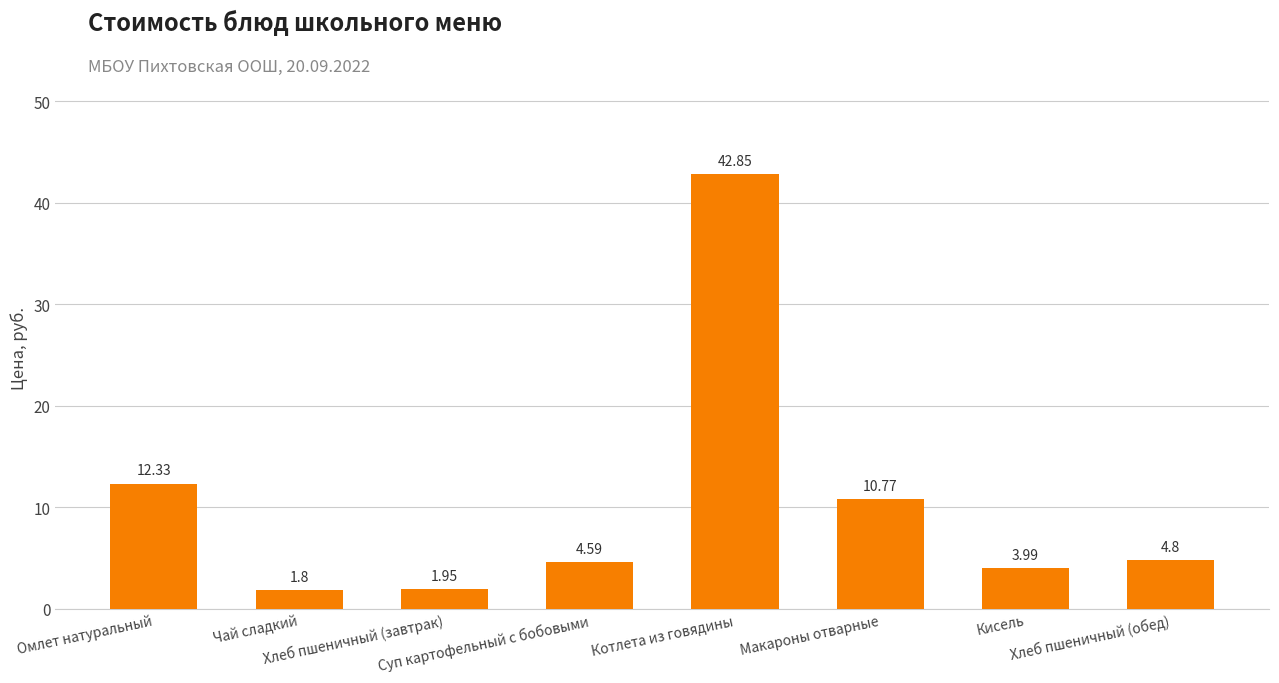

List the labels in order of value, smallest first.

Чай сладкий, Хлеб пшеничный (завтрак), Кисель, Суп картофельный с бобовыми, Хлеб пшеничный (обед), Макароны отварные, Омлет натуральный, Котлета из говядины